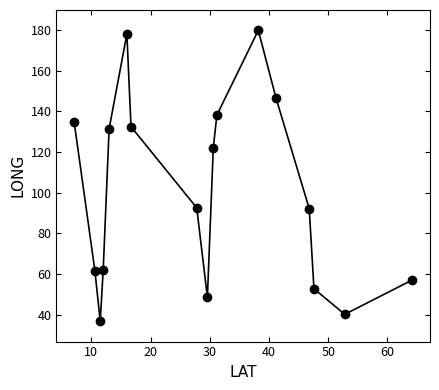

How many interior local valleys (lower than both neighbors) does the data have?

3